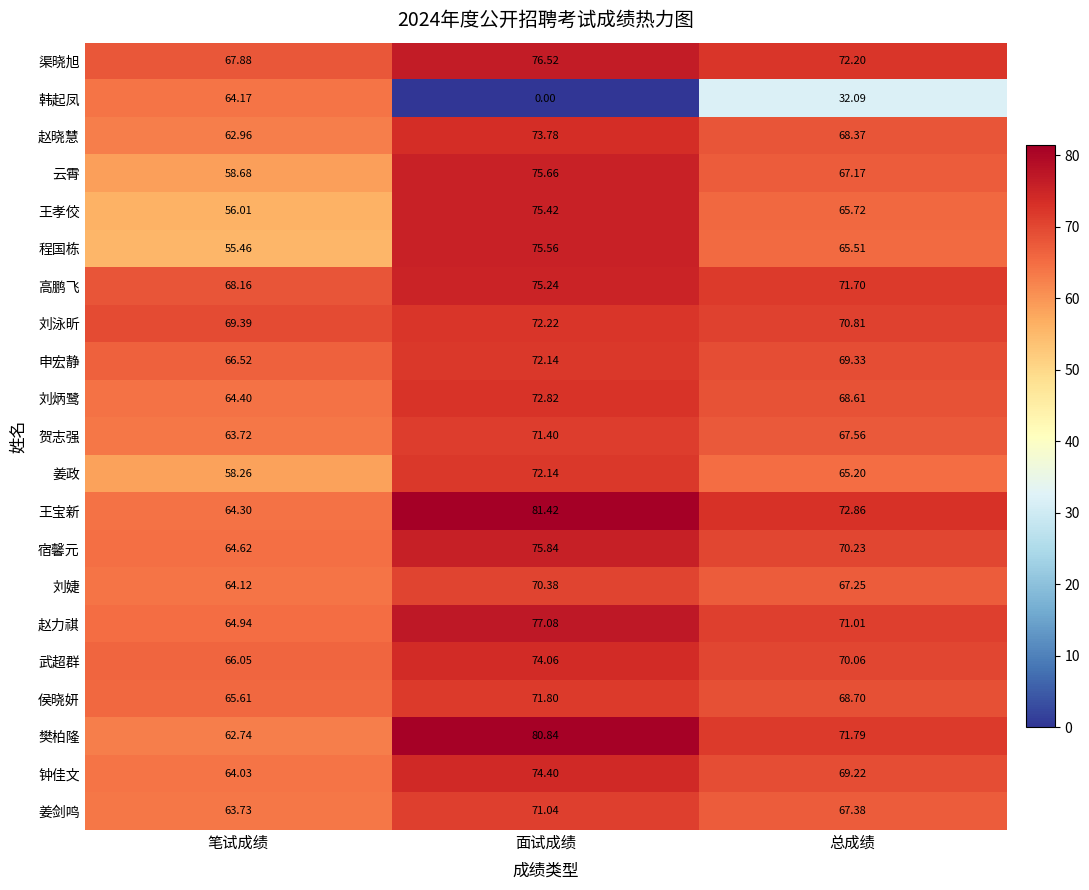

At which category is the sum across all series the highest?

面试成绩